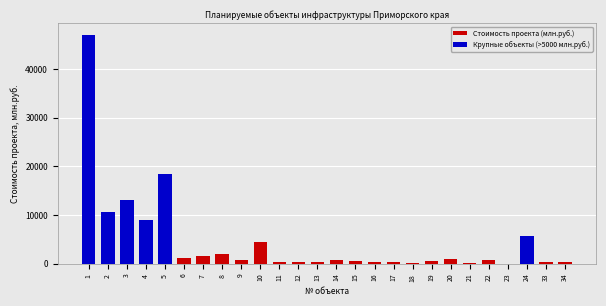

Is it true that the value at 4 is 8917.6?

True